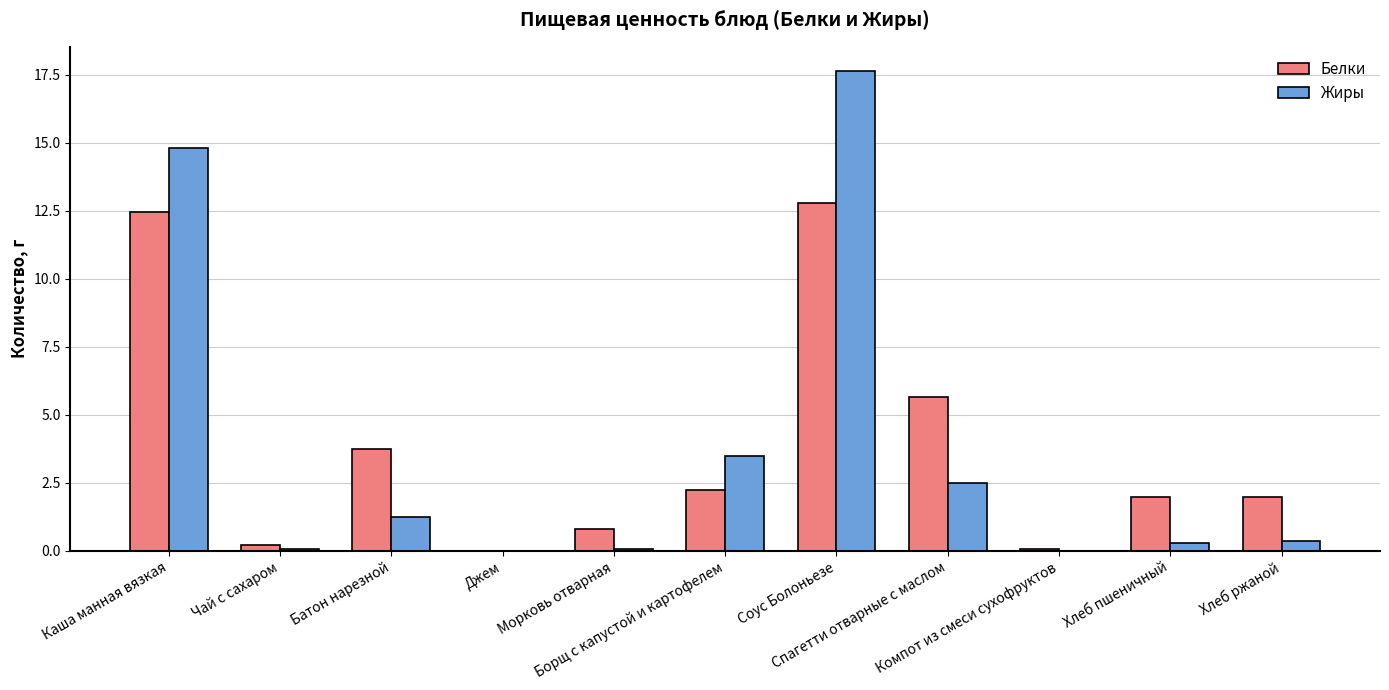

What are all the series names shown in the legend?

Белки, Жиры